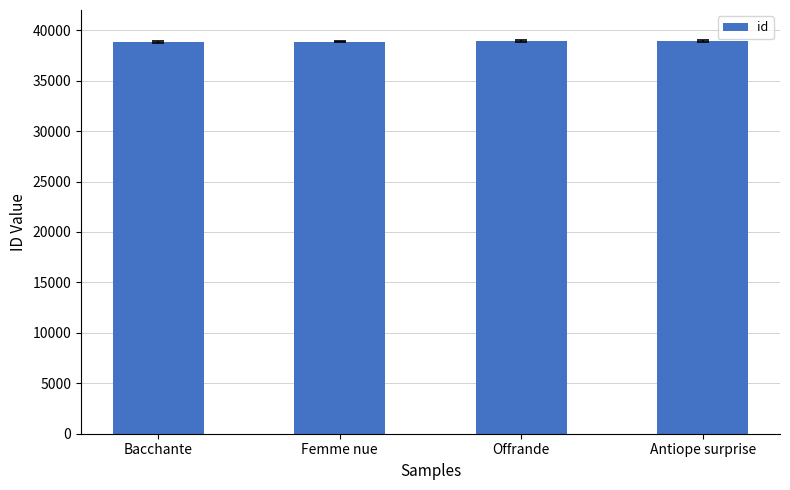

What is the change in value from Femme nue to Antiope surprise?

+42